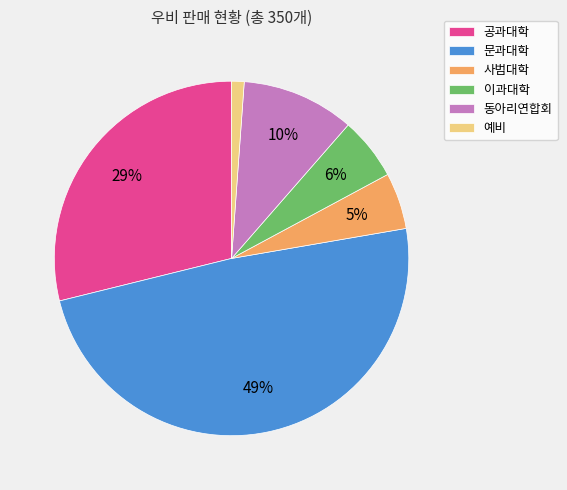

How many slices are in this pie chart?

6